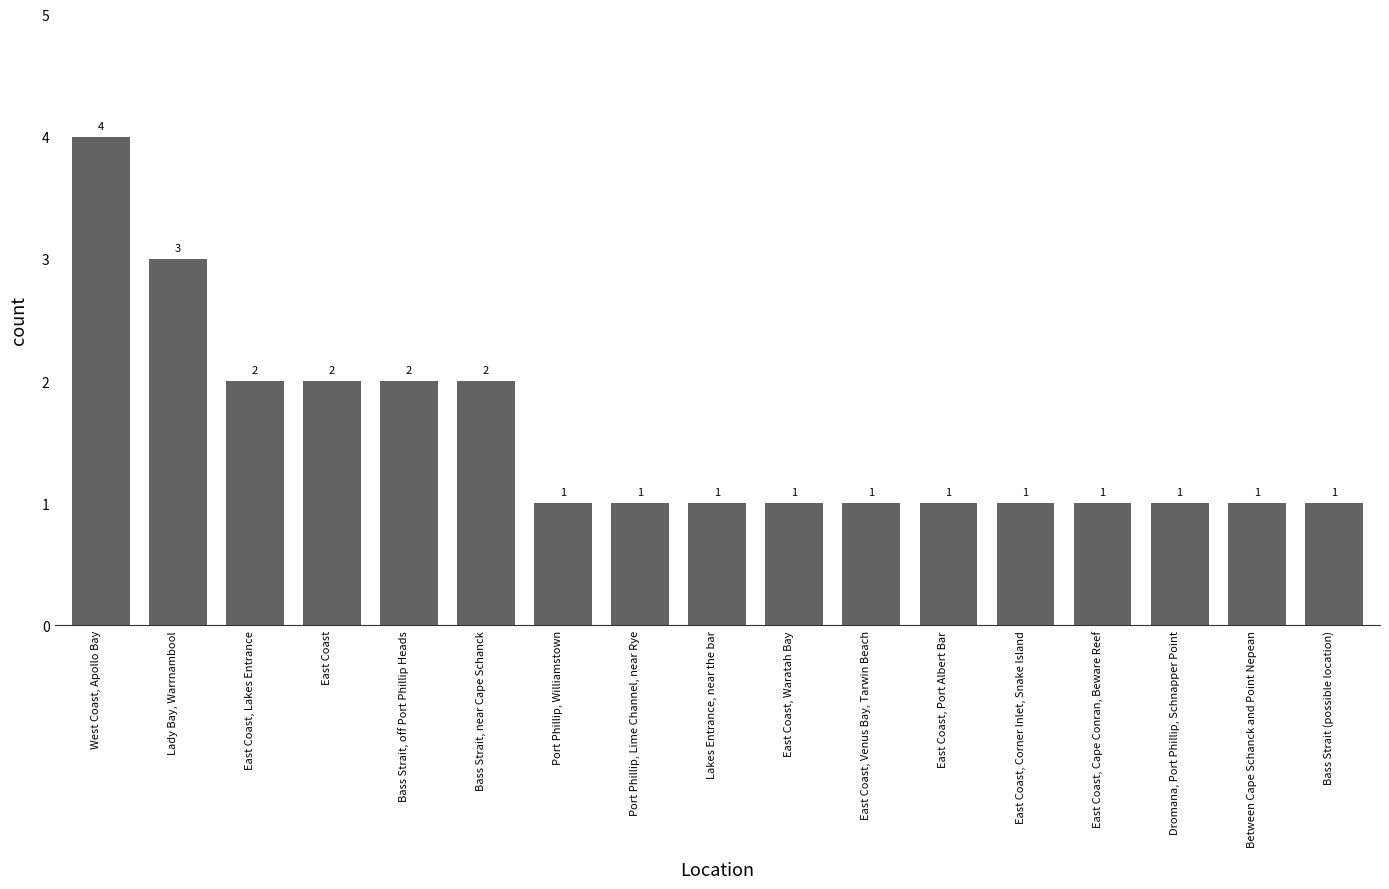

What is the maximum value shown in the chart?

4